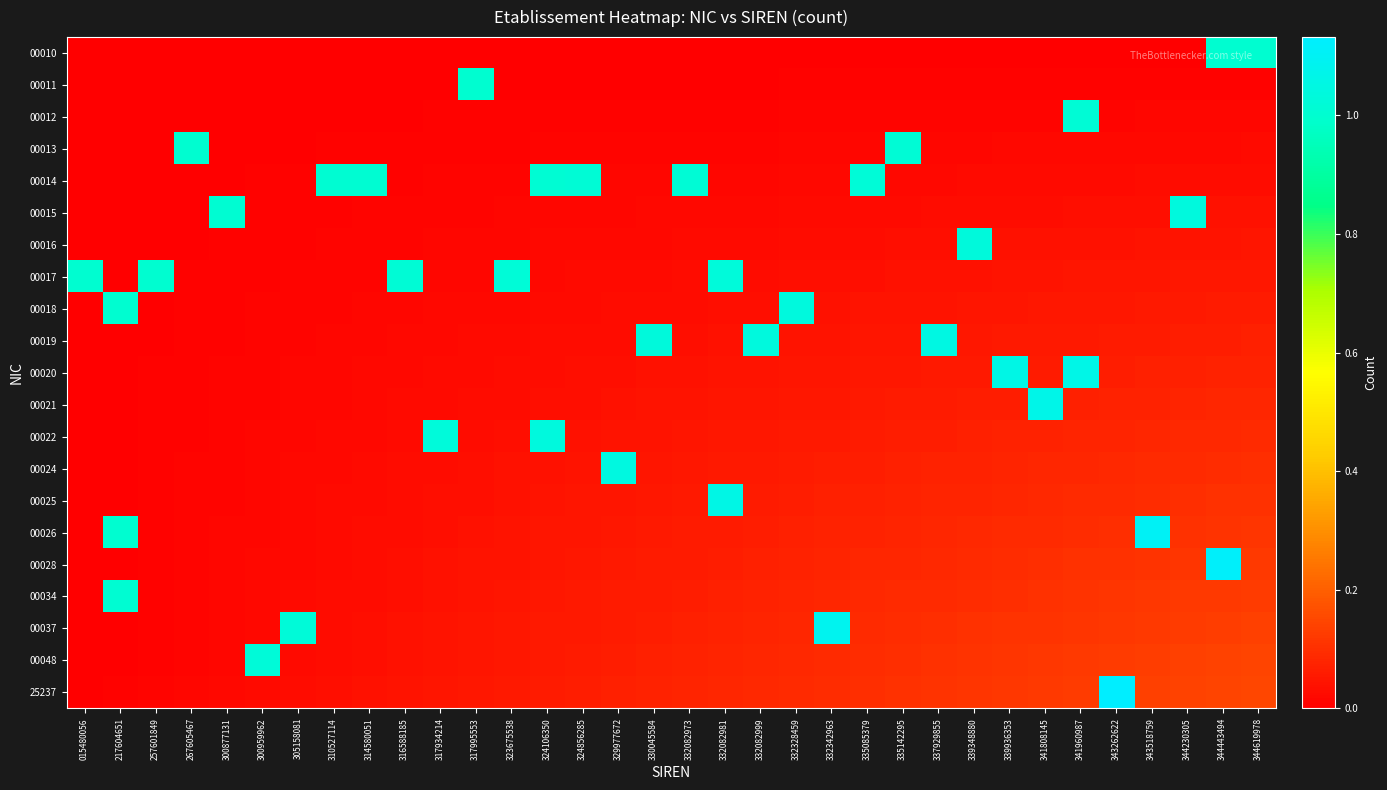

Reading left to right, list all the values displayed in this chart.

00010: 015480056=0.0	217604651=0.0	257601849=0.0	267605467=0.0	300877131=0.0	300959962=0.0	305158081=0.0	310527114=0.0	314580051=0.0	316588185=0.0	317934214=0.0	317995553=0.0	323675538=0.0	324106350=0.0	324856285=0.0	329977672=0.0	330045584=0.0	332082973=0.0	332082981=0.0	332082999=0.0	332328459=0.0	332342963=0.0	335085379=0.0	335142295=0.0	337929855=0.0	339348880=0.0	339936353=0.0	341808145=0.0	341960987=0.0	343262622=0.0	343518759=0.0	344230305=0.0	344443494=1.0	344619978=1.0
00011: 015480056=0.0	217604651=0.0	257601849=0.0	267605467=0.0	300877131=0.0	300959962=0.0	305158081=0.0	310527114=0.0	314580051=0.0	316588185=0.0	317934214=0.0	317995553=1.0	323675538=0.0	324106350=0.0	324856285=0.0	329977672=0.0	330045584=0.0	332082973=0.0	332082981=0.0	332082999=0.0	332328459=0.0	332342963=0.0	335085379=0.0	335142295=0.0	337929855=0.0	339348880=0.0	339936353=0.0	341808145=0.0	341960987=0.0	343262622=0.0	343518759=0.0	344230305=0.0	344443494=0.0	344619978=0.0
00012: 015480056=0.0	217604651=0.0	257601849=0.0	267605467=0.0	300877131=0.0	300959962=0.0	305158081=0.0	310527114=0.0	314580051=0.0	316588185=0.0	317934214=0.0	317995553=0.0	323675538=0.0	324106350=0.0	324856285=0.0	329977672=0.0	330045584=0.0	332082973=0.0	332082981=0.0	332082999=0.0	332328459=0.0	332342963=0.0	335085379=0.0	335142295=0.0	337929855=0.0	339348880=0.0	339936353=0.0	341808145=0.0	341960987=1.0	343262622=0.0	343518759=0.0	344230305=0.0	344443494=0.0	344619978=0.0
00013: 015480056=0.0	217604651=0.0	257601849=0.0	267605467=1.0	300877131=0.0	300959962=0.0	305158081=0.0	310527114=0.0	314580051=0.0	316588185=0.0	317934214=0.0	317995553=0.0	323675538=0.0	324106350=0.0	324856285=0.0	329977672=0.0	330045584=0.0	332082973=0.0	332082981=0.0	332082999=0.0	332328459=0.0	332342963=0.0	335085379=0.0	335142295=1.0	337929855=0.0	339348880=0.0	339936353=0.0	341808145=0.0	341960987=0.0	343262622=0.0	343518759=0.0	344230305=0.0	344443494=0.0	344619978=0.0
00014: 015480056=0.0	217604651=0.0	257601849=0.0	267605467=0.0	300877131=0.0	300959962=0.0	305158081=0.0	310527114=1.0	314580051=1.0	316588185=0.0	317934214=0.0	317995553=0.0	323675538=0.0	324106350=1.0	324856285=1.0	329977672=0.0	330045584=0.0	332082973=1.0	332082981=0.0	332082999=0.0	332328459=0.0	332342963=0.0	335085379=1.0	335142295=0.0	337929855=0.0	339348880=0.0	339936353=0.0	341808145=0.0	341960987=0.0	343262622=0.0	343518759=0.0	344230305=0.0	344443494=0.0	344619978=0.0
00015: 015480056=0.0	217604651=0.0	257601849=0.0	267605467=0.0	300877131=1.0	300959962=0.0	305158081=0.0	310527114=0.0	314580051=0.0	316588185=0.0	317934214=0.0	317995553=0.0	323675538=0.0	324106350=0.0	324856285=0.0	329977672=0.0	330045584=0.0	332082973=0.0	332082981=0.0	332082999=0.0	332328459=0.0	332342963=0.0	335085379=0.0	335142295=0.0	337929855=0.0	339348880=0.0	339936353=0.0	341808145=0.0	341960987=0.0	343262622=0.0	343518759=0.0	344230305=1.0	344443494=0.0	344619978=0.0
00016: 015480056=0.0	217604651=0.0	257601849=0.0	267605467=0.0	300877131=0.0	300959962=0.0	305158081=0.0	310527114=0.0	314580051=0.0	316588185=0.0	317934214=0.0	317995553=0.0	323675538=0.0	324106350=0.0	324856285=0.0	329977672=0.0	330045584=0.0	332082973=0.0	332082981=0.0	332082999=0.0	332328459=0.0	332342963=0.0	335085379=0.0	335142295=0.0	337929855=0.0	339348880=1.0	339936353=0.0	341808145=0.0	341960987=0.0	343262622=0.0	343518759=0.0	344230305=0.0	344443494=0.0	344619978=0.0
00017: 015480056=1.0	217604651=0.0	257601849=1.0	267605467=0.0	300877131=0.0	300959962=0.0	305158081=0.0	310527114=0.0	314580051=0.0	316588185=1.0	317934214=0.0	317995553=0.0	323675538=1.0	324106350=0.0	324856285=0.0	329977672=0.0	330045584=0.0	332082973=0.0	332082981=1.0	332082999=0.0	332328459=0.0	332342963=0.0	335085379=0.0	335142295=0.0	337929855=0.0	339348880=0.0	339936353=0.0	341808145=0.0	341960987=0.0	343262622=0.0	343518759=0.0	344230305=0.0	344443494=0.1	344619978=0.1
00018: 015480056=0.0	217604651=1.0	257601849=0.0	267605467=0.0	300877131=0.0	300959962=0.0	305158081=0.0	310527114=0.0	314580051=0.0	316588185=0.0	317934214=0.0	317995553=0.0	323675538=0.0	324106350=0.0	324856285=0.0	329977672=0.0	330045584=0.0	332082973=0.0	332082981=0.0	332082999=0.0	332328459=1.0	332342963=0.0	335085379=0.0	335142295=0.0	337929855=0.0	339348880=0.0	339936353=0.0	341808145=0.0	341960987=0.1	343262622=0.1	343518759=0.1	344230305=0.1	344443494=0.1	344619978=0.1
00019: 015480056=0.0	217604651=0.0	257601849=0.0	267605467=0.0	300877131=0.0	300959962=0.0	305158081=0.0	310527114=0.0	314580051=0.0	316588185=0.0	317934214=0.0	317995553=0.0	323675538=0.0	324106350=0.0	324856285=0.0	329977672=0.0	330045584=1.0	332082973=0.0	332082981=0.0	332082999=1.0	332328459=0.0	332342963=0.0	335085379=0.0	335142295=0.0	337929855=1.0	339348880=0.1	339936353=0.1	341808145=0.1	341960987=0.1	343262622=0.1	343518759=0.1	344230305=0.1	344443494=0.1	344619978=0.1
00020: 015480056=0.0	217604651=0.0	257601849=0.0	267605467=0.0	300877131=0.0	300959962=0.0	305158081=0.0	310527114=0.0	314580051=0.0	316588185=0.0	317934214=0.0	317995553=0.0	323675538=0.0	324106350=0.0	324856285=0.0	329977672=0.0	330045584=0.0	332082973=0.0	332082981=0.0	332082999=0.0	332328459=0.0	332342963=0.0	335085379=0.1	335142295=0.1	337929855=0.1	339348880=0.1	339936353=1.1	341808145=0.1	341960987=1.1	343262622=0.1	343518759=0.1	344230305=0.1	344443494=0.1	344619978=0.1
00021: 015480056=0.0	217604651=0.0	257601849=0.0	267605467=0.0	300877131=0.0	300959962=0.0	305158081=0.0	310527114=0.0	314580051=0.0	316588185=0.0	317934214=0.0	317995553=0.0	323675538=0.0	324106350=0.0	324856285=0.0	329977672=0.0	330045584=0.0	332082973=0.0	332082981=0.0	332082999=0.0	332328459=0.1	332342963=0.1	335085379=0.1	335142295=0.1	337929855=0.1	339348880=0.1	339936353=0.1	341808145=1.1	341960987=0.1	343262622=0.1	343518759=0.1	344230305=0.1	344443494=0.1	344619978=0.1
00022: 015480056=0.0	217604651=0.0	257601849=0.0	267605467=0.0	300877131=0.0	300959962=0.0	305158081=0.0	310527114=0.0	314580051=0.0	316588185=0.0	317934214=1.0	317995553=0.0	323675538=0.0	324106350=1.0	324856285=0.0	329977672=0.0	330045584=0.0	332082973=0.0	332082981=0.0	332082999=0.1	332328459=0.1	332342963=0.1	335085379=0.1	335142295=0.1	337929855=0.1	339348880=0.1	339936353=0.1	341808145=0.1	341960987=0.1	343262622=0.1	343518759=0.1	344230305=0.1	344443494=0.1	344619978=0.1
00024: 015480056=0.0	217604651=0.0	257601849=0.0	267605467=0.0	300877131=0.0	300959962=0.0	305158081=0.0	310527114=0.0	314580051=0.0	316588185=0.0	317934214=0.0	317995553=0.0	323675538=0.0	324106350=0.0	324856285=0.0	329977672=1.0	330045584=0.0	332082973=0.1	332082981=0.1	332082999=0.1	332328459=0.1	332342963=0.1	335085379=0.1	335142295=0.1	337929855=0.1	339348880=0.1	339936353=0.1	341808145=0.1	341960987=0.1	343262622=0.1	343518759=0.1	344230305=0.1	344443494=0.1	344619978=0.1
00025: 015480056=0.0	217604651=0.0	257601849=0.0	267605467=0.0	300877131=0.0	300959962=0.0	305158081=0.0	310527114=0.0	314580051=0.0	316588185=0.0	317934214=0.0	317995553=0.0	323675538=0.0	324106350=0.0	324856285=0.0	329977672=0.0	330045584=0.1	332082973=0.1	332082981=1.1	332082999=0.1	332328459=0.1	332342963=0.1	335085379=0.1	335142295=0.1	337929855=0.1	339348880=0.1	339936353=0.1	341808145=0.1	341960987=0.1	343262622=0.1	343518759=0.1	344230305=0.1	344443494=0.1	344619978=0.1
00026: 015480056=0.0	217604651=1.0	257601849=0.0	267605467=0.0	300877131=0.0	300959962=0.0	305158081=0.0	310527114=0.0	314580051=0.0	316588185=0.0	317934214=0.0	317995553=0.0	323675538=0.0	324106350=0.0	324856285=0.0	329977672=0.1	330045584=0.1	332082973=0.1	332082981=0.1	332082999=0.1	332328459=0.1	332342963=0.1	335085379=0.1	335142295=0.1	337929855=0.1	339348880=0.1	339936353=0.1	341808145=0.1	341960987=0.1	343262622=0.1	343518759=1.1	344230305=0.1	344443494=0.1	344619978=0.1
00028: 015480056=0.0	217604651=0.0	257601849=0.0	267605467=0.0	300877131=0.0	300959962=0.0	305158081=0.0	310527114=0.0	314580051=0.0	316588185=0.0	317934214=0.0	317995553=0.0	323675538=0.0	324106350=0.0	324856285=0.1	329977672=0.1	330045584=0.1	332082973=0.1	332082981=0.1	332082999=0.1	332328459=0.1	332342963=0.1	335085379=0.1	335142295=0.1	337929855=0.1	339348880=0.1	339936353=0.1	341808145=0.1	341960987=0.1	343262622=0.1	343518759=0.1	344230305=0.1	344443494=1.1	344619978=0.1
00034: 015480056=0.0	217604651=1.0	257601849=0.0	267605467=0.0	300877131=0.0	300959962=0.0	305158081=0.0	310527114=0.0	314580051=0.0	316588185=0.0	317934214=0.0	317995553=0.0	323675538=0.0	324106350=0.1	324856285=0.1	329977672=0.1	330045584=0.1	332082973=0.1	332082981=0.1	332082999=0.1	332328459=0.1	332342963=0.1	335085379=0.1	335142295=0.1	337929855=0.1	339348880=0.1	339936353=0.1	341808145=0.1	341960987=0.1	343262622=0.1	343518759=0.1	344230305=0.1	344443494=0.1	344619978=0.1
00037: 015480056=0.0	217604651=0.0	257601849=0.0	267605467=0.0	300877131=0.0	300959962=0.0	305158081=1.0	310527114=0.0	314580051=0.0	316588185=0.0	317934214=0.0	317995553=0.0	323675538=0.0	324106350=0.1	324856285=0.1	329977672=0.1	330045584=0.1	332082973=0.1	332082981=0.1	332082999=0.1	332328459=0.1	332342963=1.1	335085379=0.1	335142295=0.1	337929855=0.1	339348880=0.1	339936353=0.1	341808145=0.1	341960987=0.1	343262622=0.1	343518759=0.1	344230305=0.1	344443494=0.1	344619978=0.1
00048: 015480056=0.0	217604651=0.0	257601849=0.0	267605467=0.0	300877131=0.0	300959962=1.0	305158081=0.0	310527114=0.0	314580051=0.0	316588185=0.0	317934214=0.0	317995553=0.0	323675538=0.1	324106350=0.1	324856285=0.1	329977672=0.1	330045584=0.1	332082973=0.1	332082981=0.1	332082999=0.1	332328459=0.1	332342963=0.1	335085379=0.1	335142295=0.1	337929855=0.1	339348880=0.1	339936353=0.1	341808145=0.1	341960987=0.1	343262622=0.1	343518759=0.1	344230305=0.1	344443494=0.1	344619978=0.1
25237: 015480056=0.0	217604651=0.0	257601849=0.0	267605467=0.0	300877131=0.0	300959962=0.0	305158081=0.0	310527114=0.0	314580051=0.0	316588185=0.0	317934214=0.0	317995553=0.1	323675538=0.1	324106350=0.1	324856285=0.1	329977672=0.1	330045584=0.1	332082973=0.1	332082981=0.1	332082999=0.1	332328459=0.1	332342963=0.1	335085379=0.1	335142295=0.1	337929855=0.1	339348880=0.1	339936353=0.1	341808145=0.1	341960987=0.1	343262622=1.1	343518759=0.1	344230305=0.1	344443494=0.1	344619978=0.1